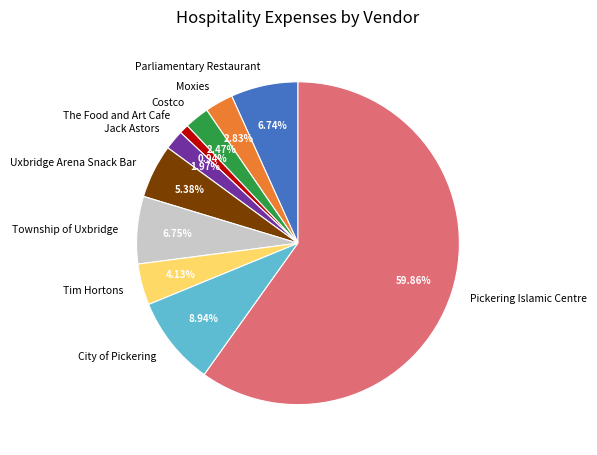

What percentage is the The Food and Art Cafe slice, to the nearest percent?

1%